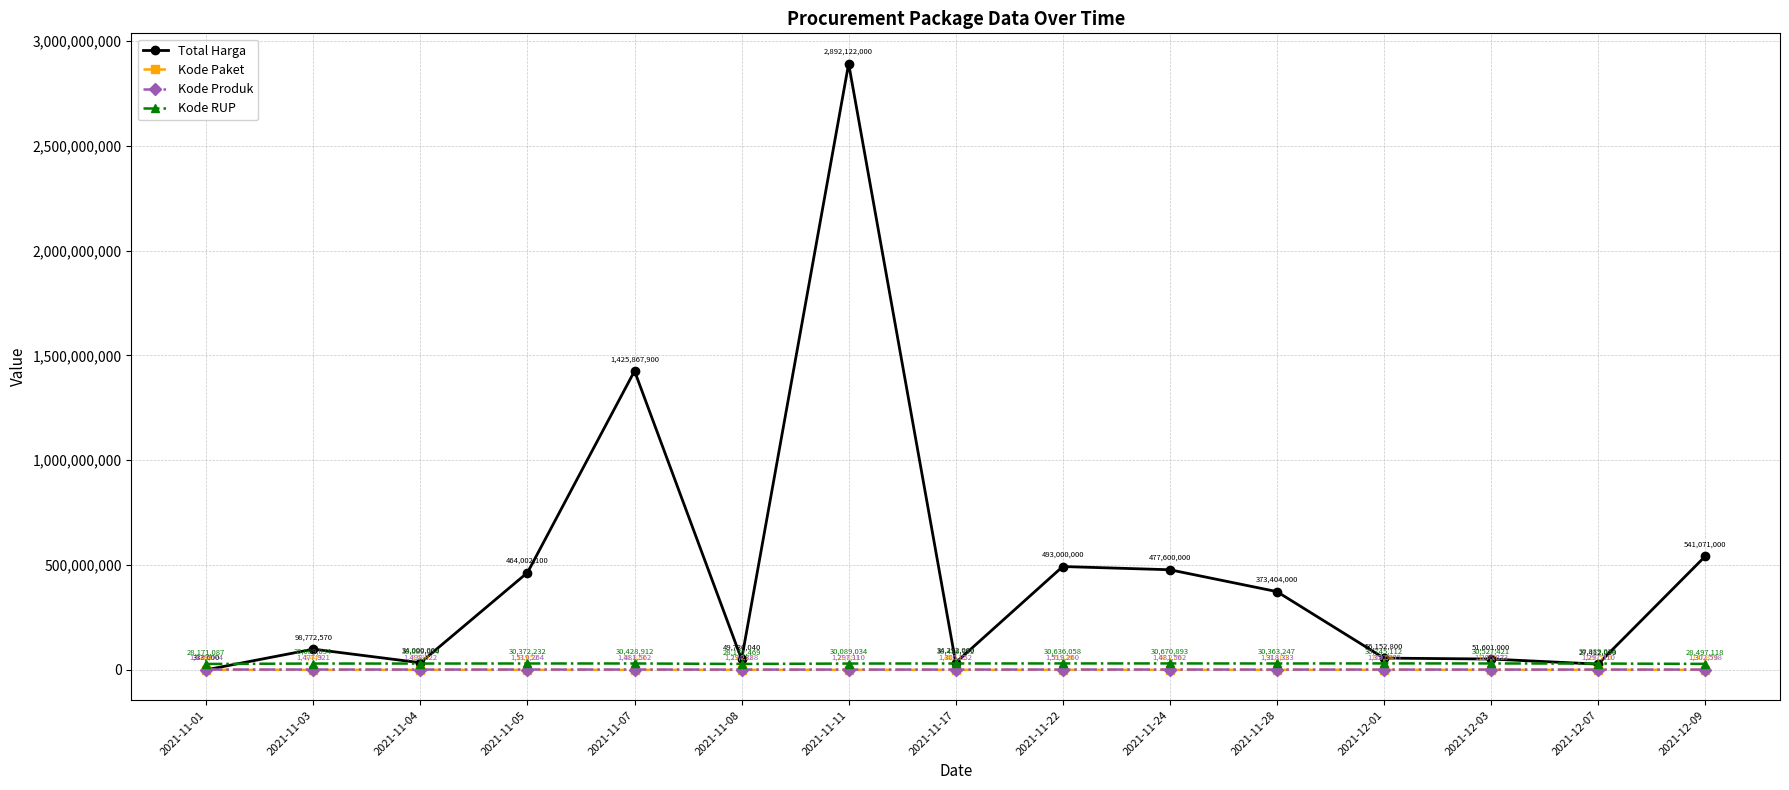

What are all the series names shown in the legend?

Total Harga, Kode Paket, Kode Produk, Kode RUP